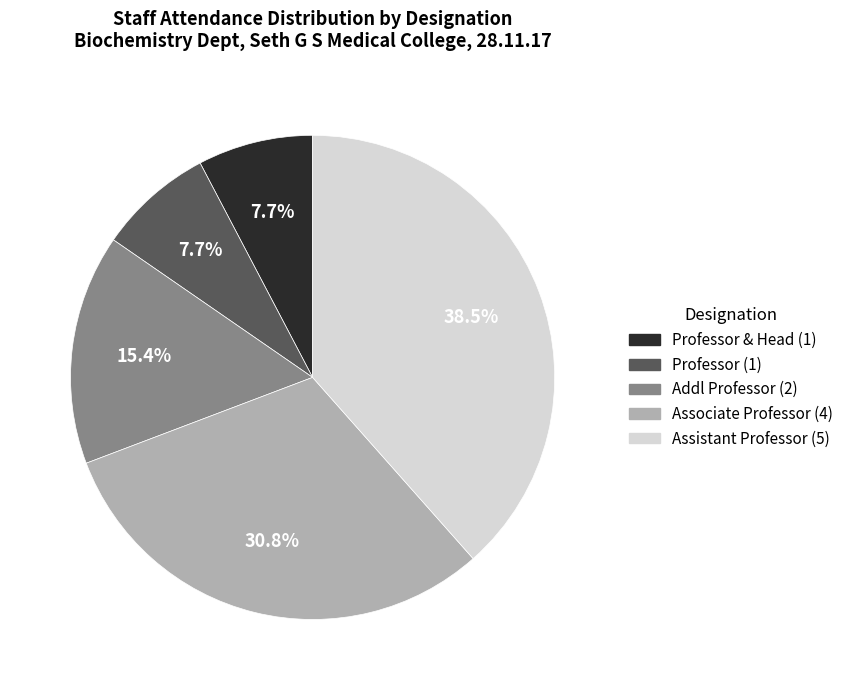

Is there any slice that represents more than half of the pie?

No